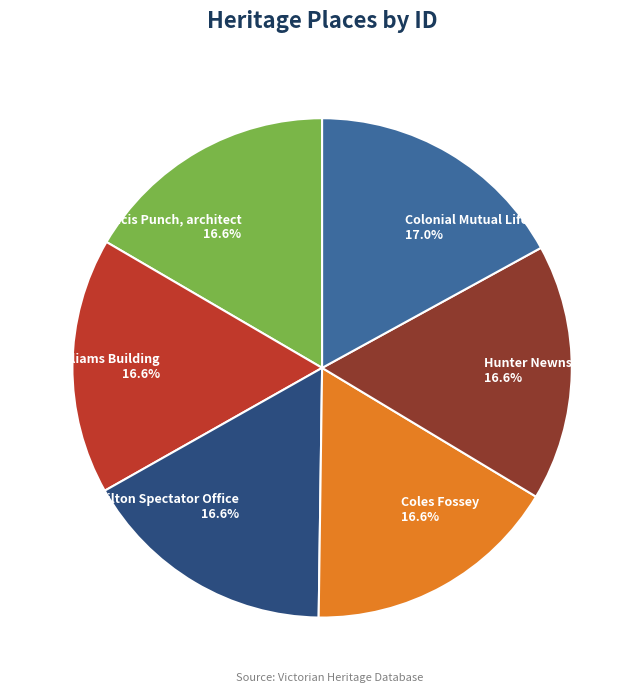

Is it true that Colonial Mutual Life Building is 22% of the pie?

False